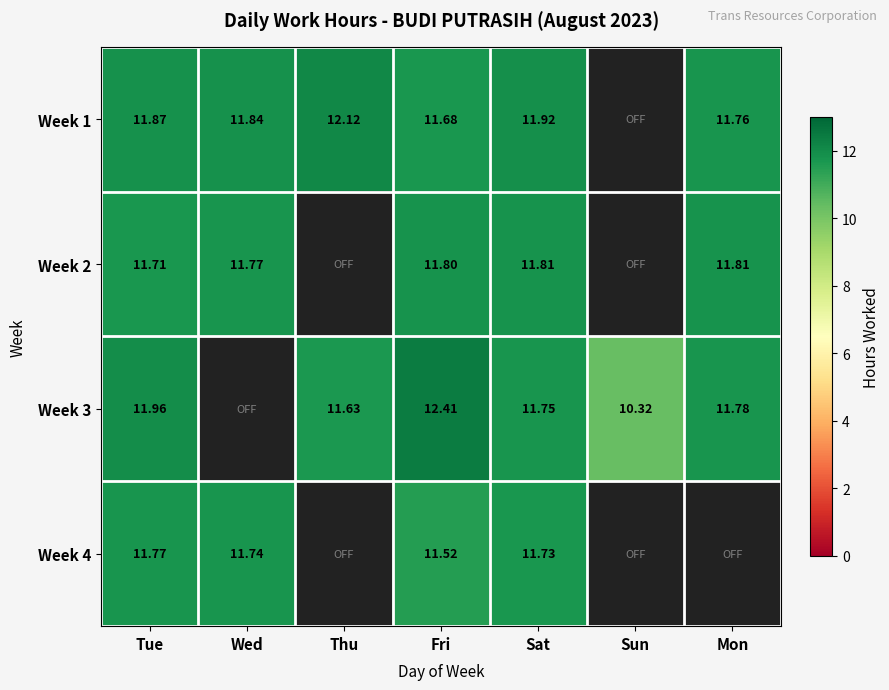

Is the value of Week 3 at Mon greater than the value of Week 2 at Mon?

No